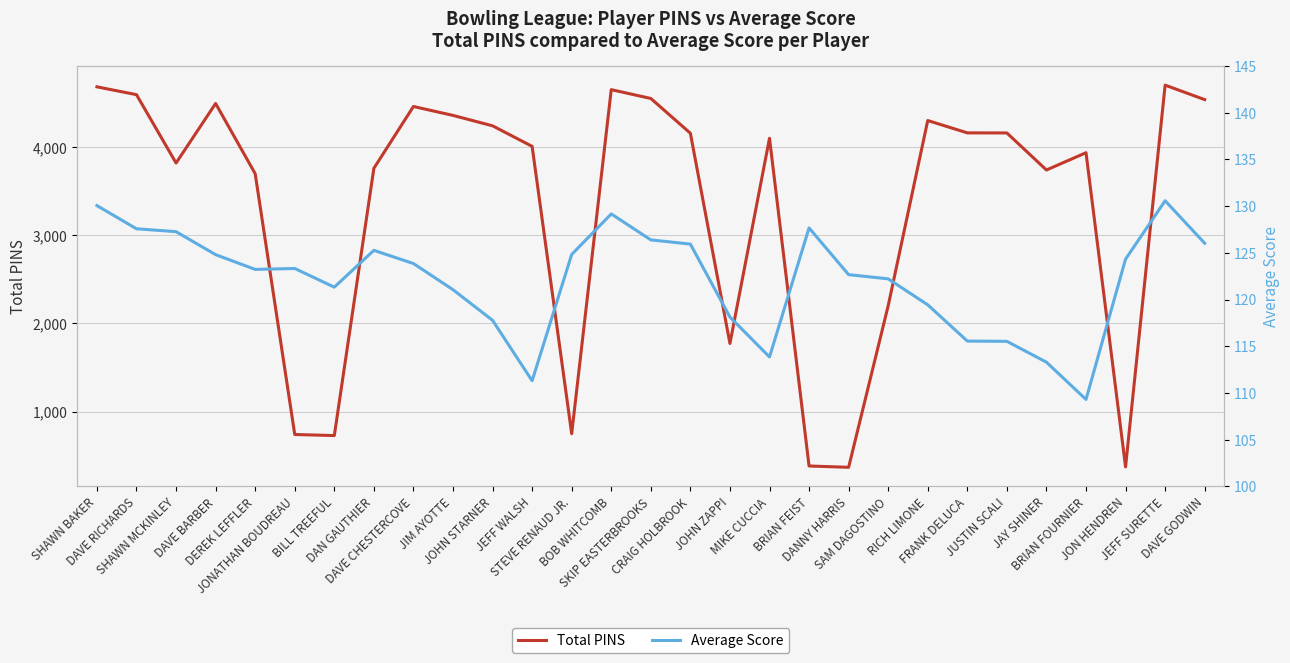

True or false: Average Score has a value of 125.3 at DAN GAUTHIER.

True